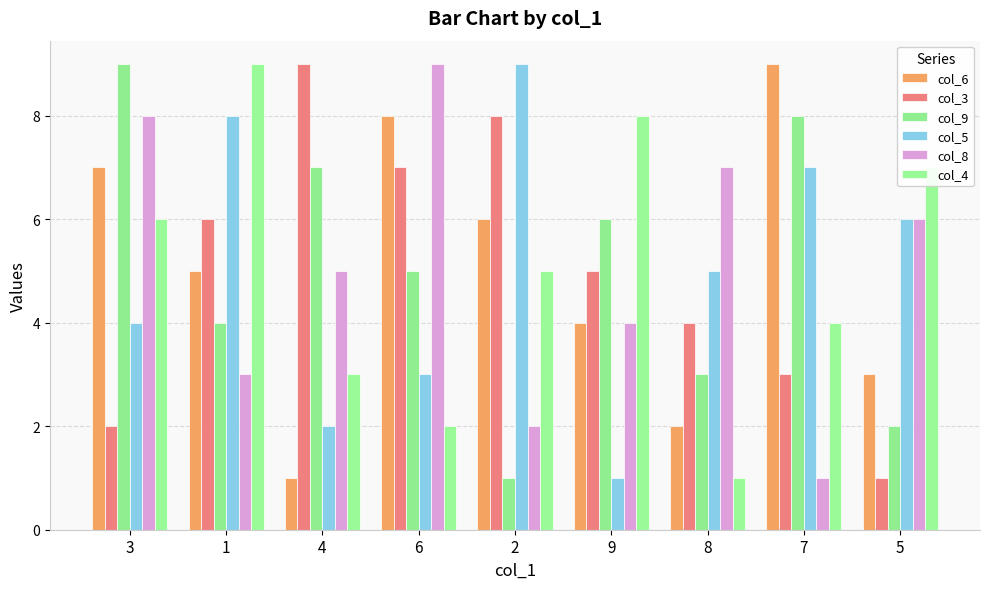

Between 3 and 6, which series saw the biggest shift?

col_3